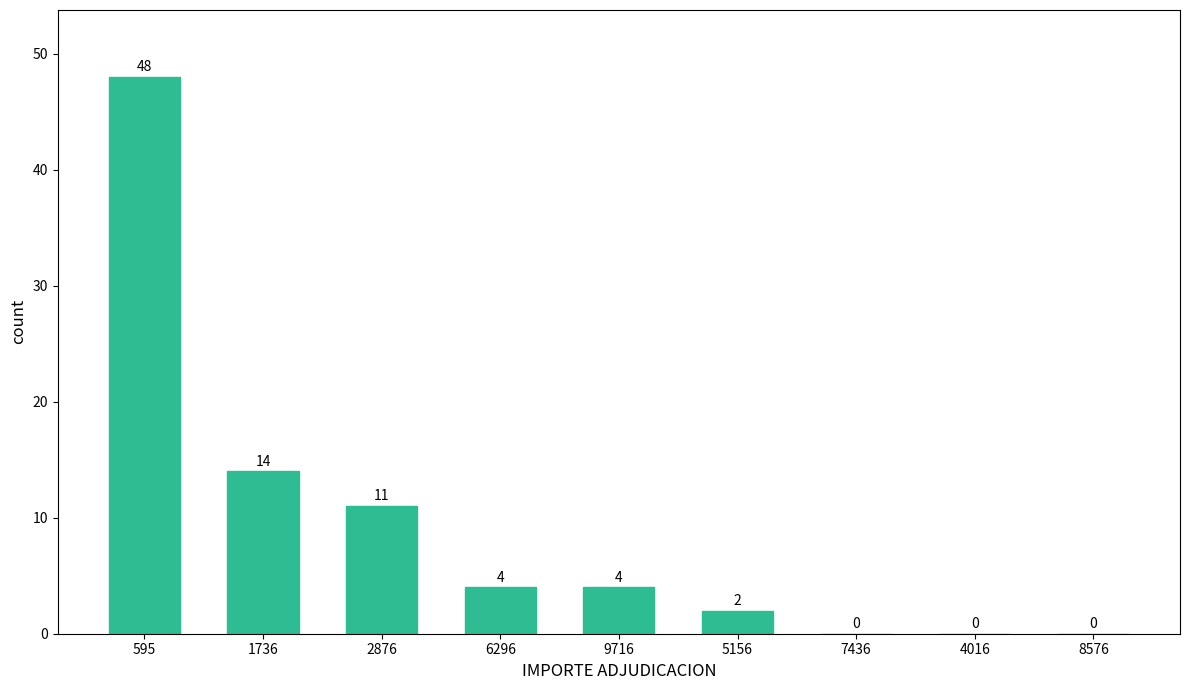

Reading left to right, list all the values displayed in this chart.

595=48	1736=14	2876=11	6296=4	9716=4	5156=2	7436=0	4016=0	8576=0